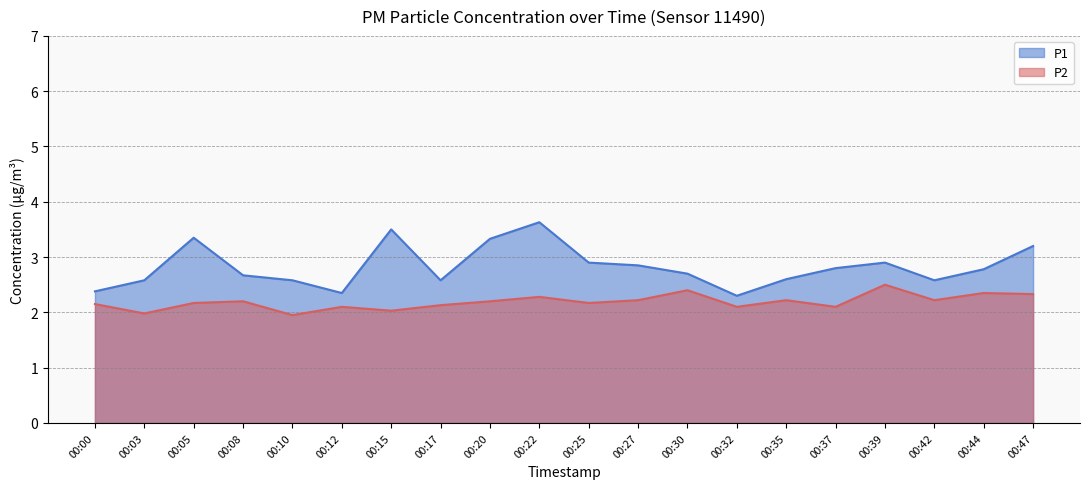

Reading left to right, extract all data points from this chart.

P1: 2.4	2.6	3.4	2.7	2.6	2.4	3.5	2.6	3.3	3.6	2.9	2.9	2.7	2.3	2.6	2.8	2.9	2.6	2.8	3.2
P2: 2.1	2.0	2.2	2.2	1.9	2.1	2.0	2.1	2.2	2.3	2.2	2.2	2.4	2.1	2.2	2.1	2.5	2.2	2.4	2.3